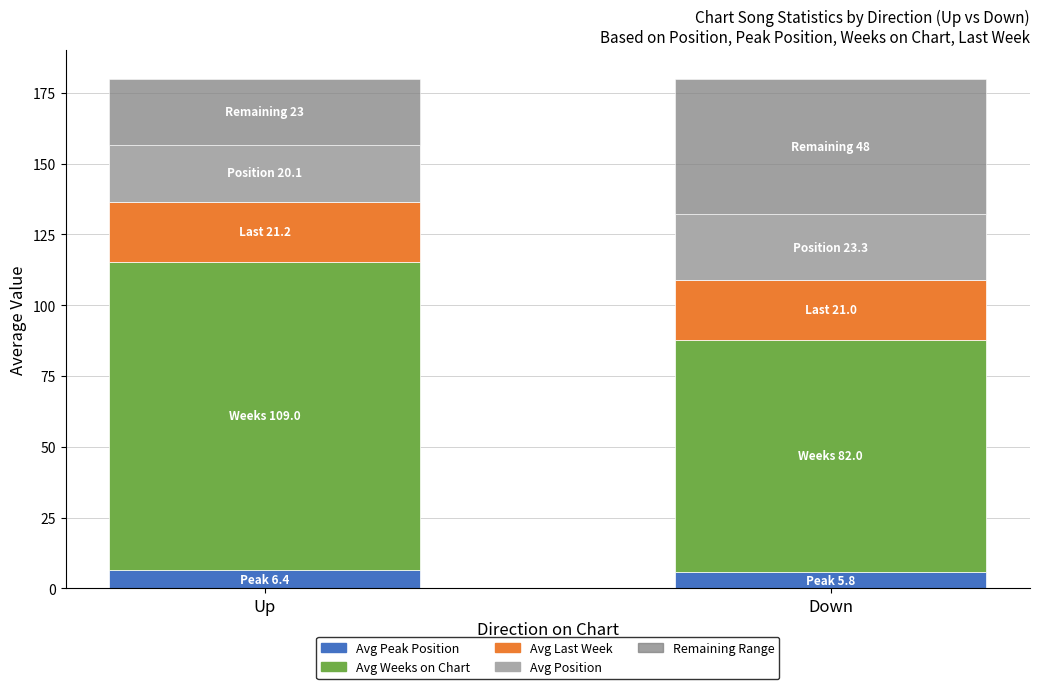

What is the average value of the Avg Peak Position series?

6.1